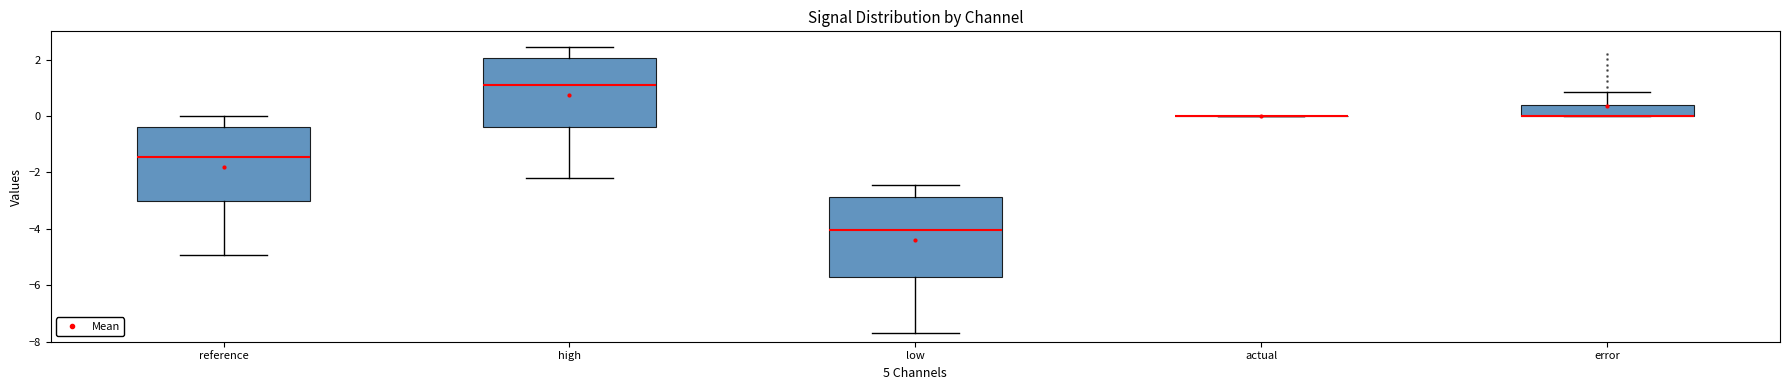

Reading left to right, read every box against the y-axis: the position of its median line, the range the box covers, and the ends of its whiskers. The values are not printed on the chart, so give them approximately, as read against the axis.

reference: median -1.4, box -3.0 to -0.4, whiskers -5.0 to 0.0
high: median 1.0, box -0.4 to 2.0, whiskers -2.2 to 2.4
low: median -4.0, box -5.6 to -2.8, whiskers -7.6 to -2.4
actual: box collapsed to a line at 0.0, whiskers 0.0 to 0.0
error: median 0.0 (drawn on the box's lower edge), box 0.0 to 0.4, whiskers 0.0 to 0.8